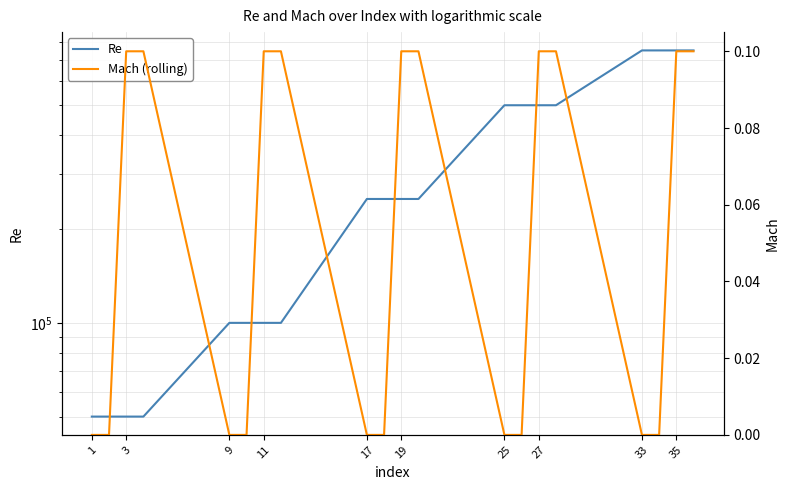

True or false: Re and Mach (rolling) intersect in this chart.

False